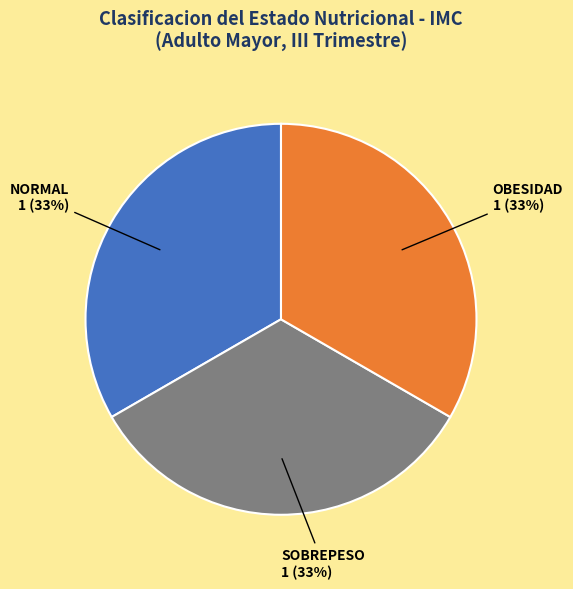

To the nearest percent, what is the average slice percentage?

33%